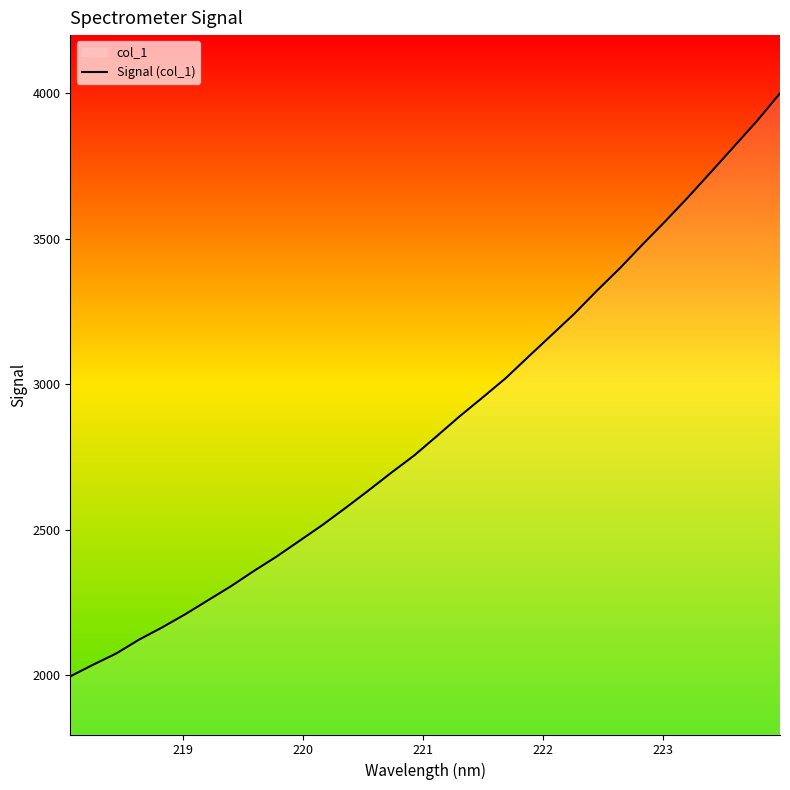

What is the minimum value shown in the chart?

1996.7